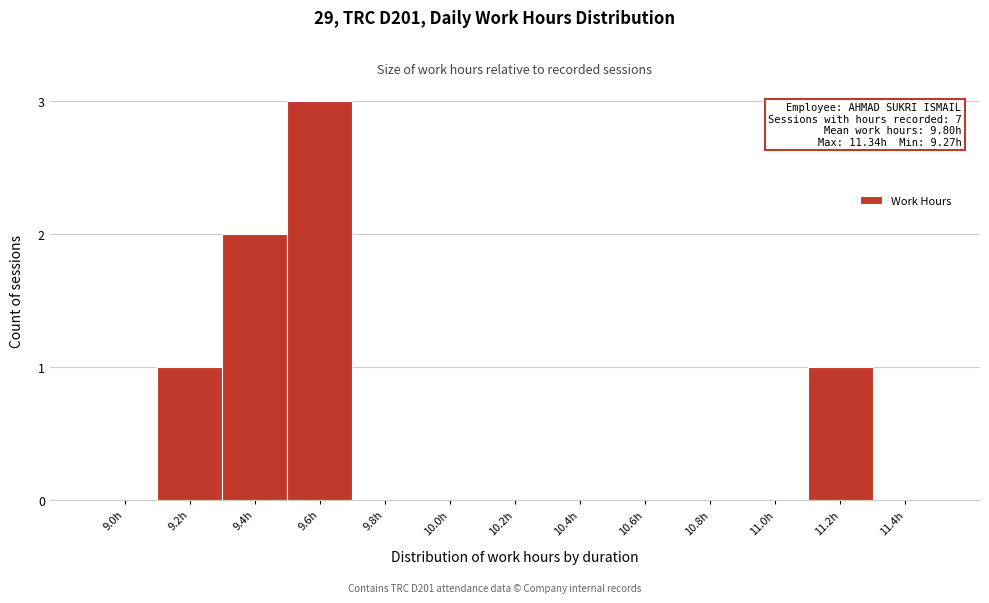

Reading left to right, extract all data points from this chart.

9.0h=0	9.2h=1	9.4h=2	9.6h=3	9.8h=0	10.0h=0	10.2h=0	10.4h=0	10.6h=0	10.8h=0	11.0h=0	11.2h=1	11.4h=0